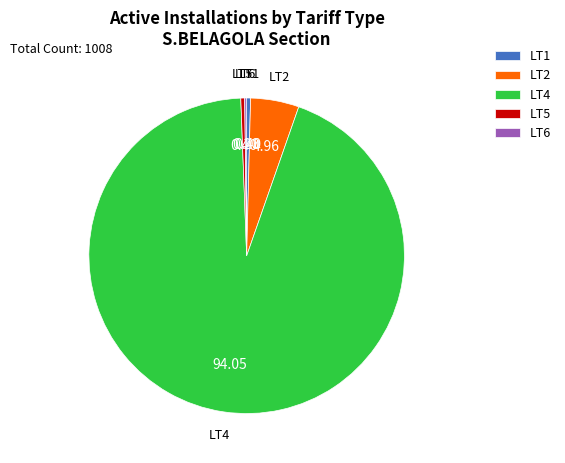

Which slice represents more than half of the pie?

LT4